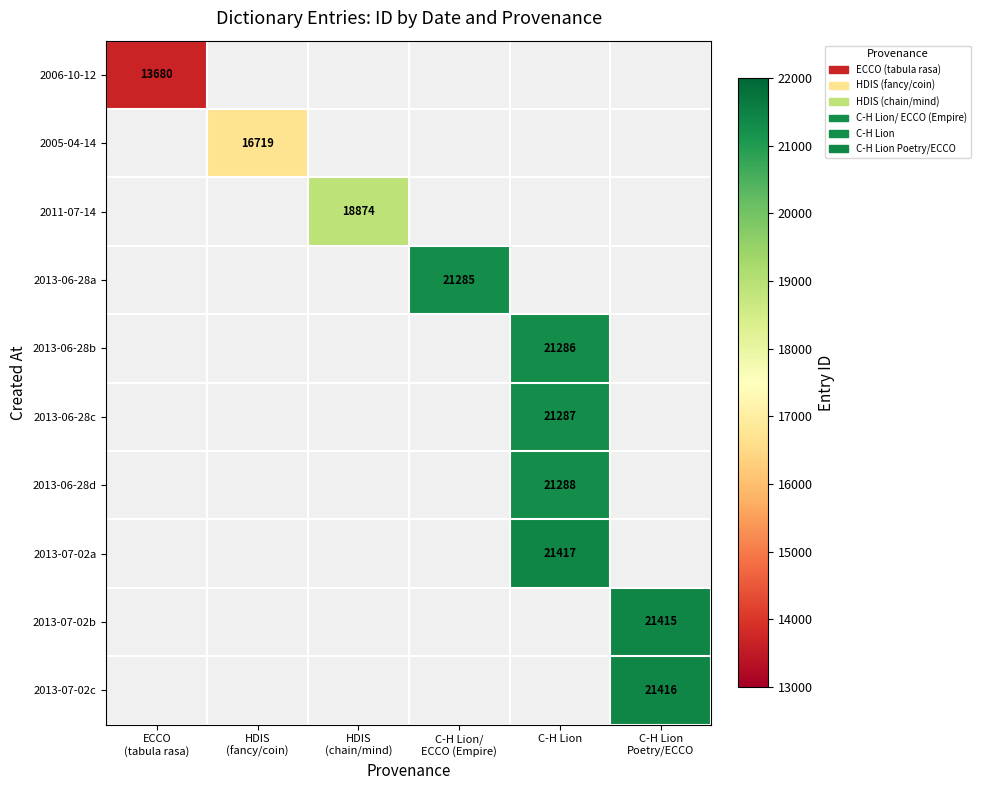

Rank the categories by 2006-10-12 value from highest to lowest.

ECCO (tabula rasa), HDIS (fancy/coin), HDIS (chain/mind), C-H Lion/ ECCO (Empire), C-H Lion, C-H Lion Poetry/ECCO